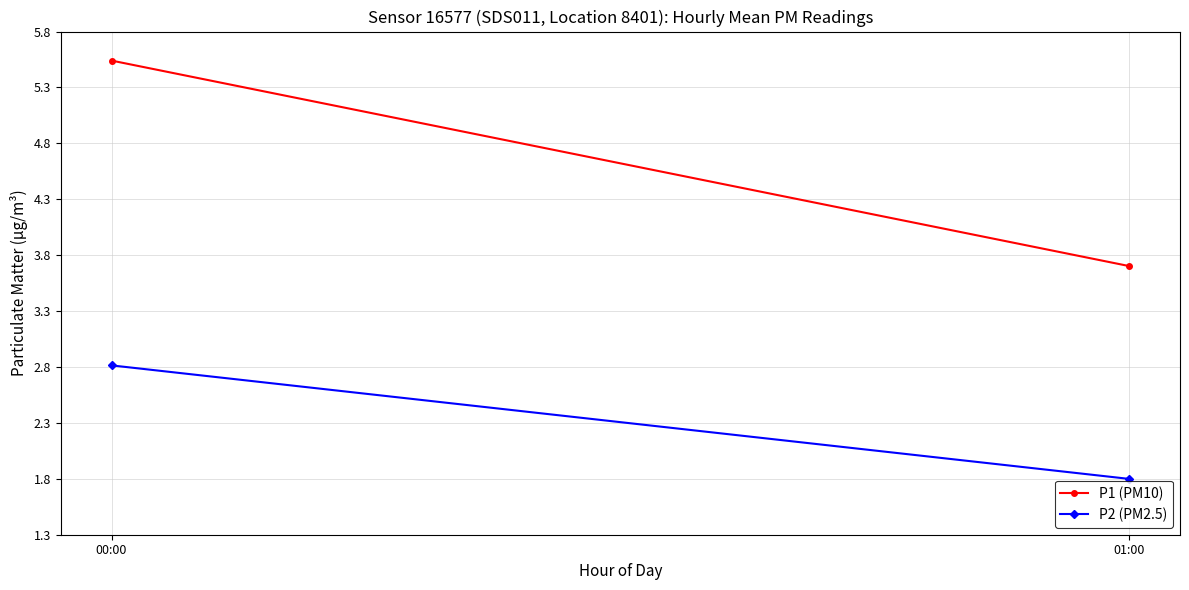

How many values in the P1 (PM10) series are below 5?

1